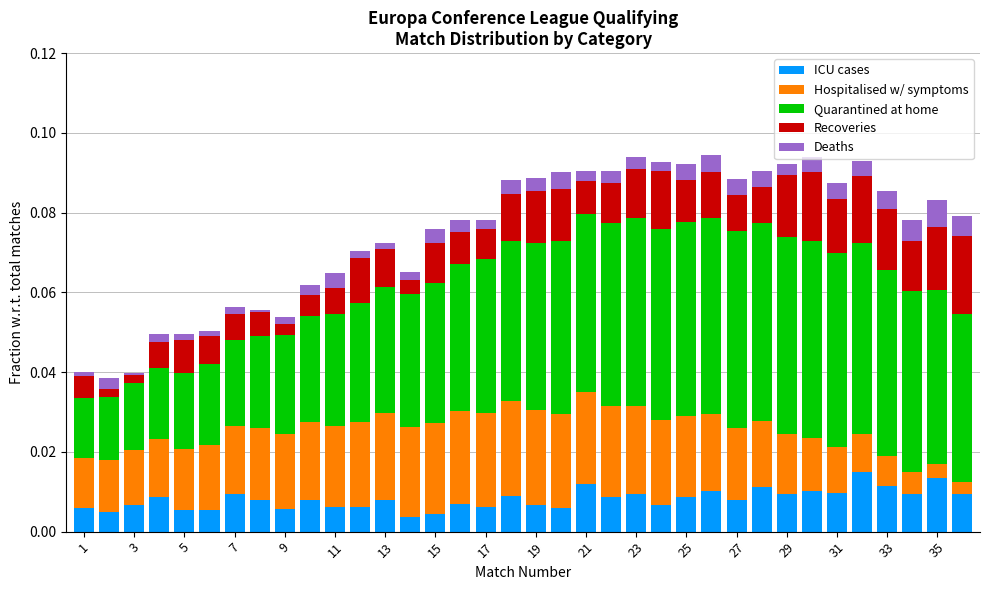

Are the bars horizontal?

No